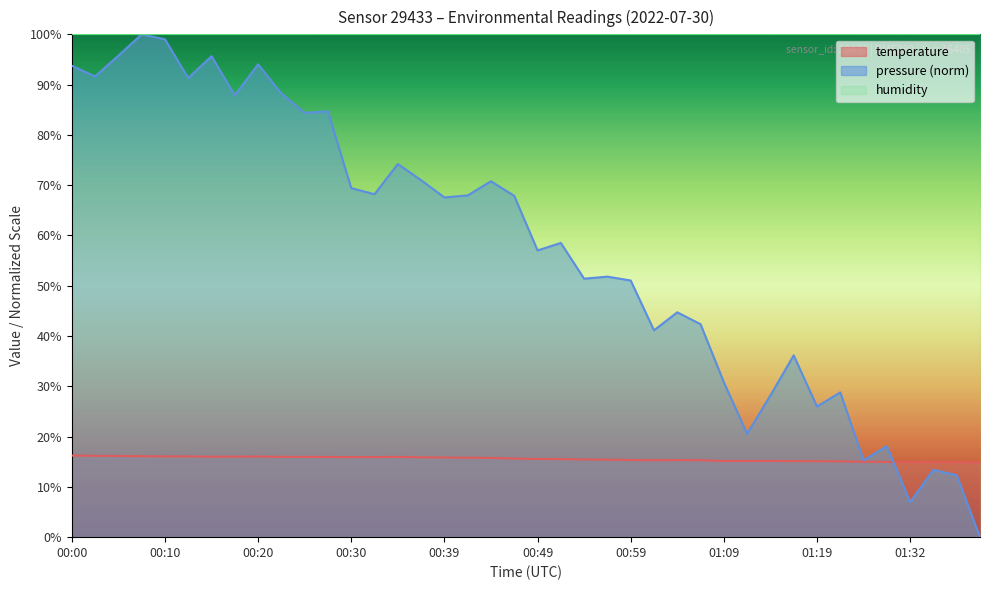

The chart shows a value of 15.3 at 00:59. True or false?

True